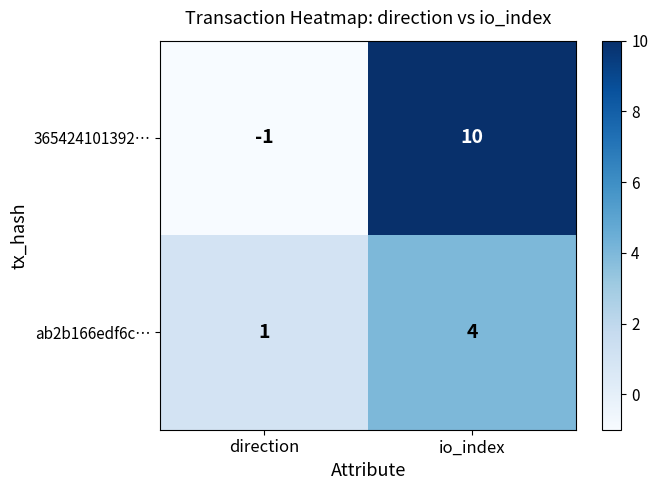

Reading left to right, what are all the values shown in this chart?

365424101392…: direction=-1	io_index=10
ab2b166edf6c…: direction=1	io_index=4